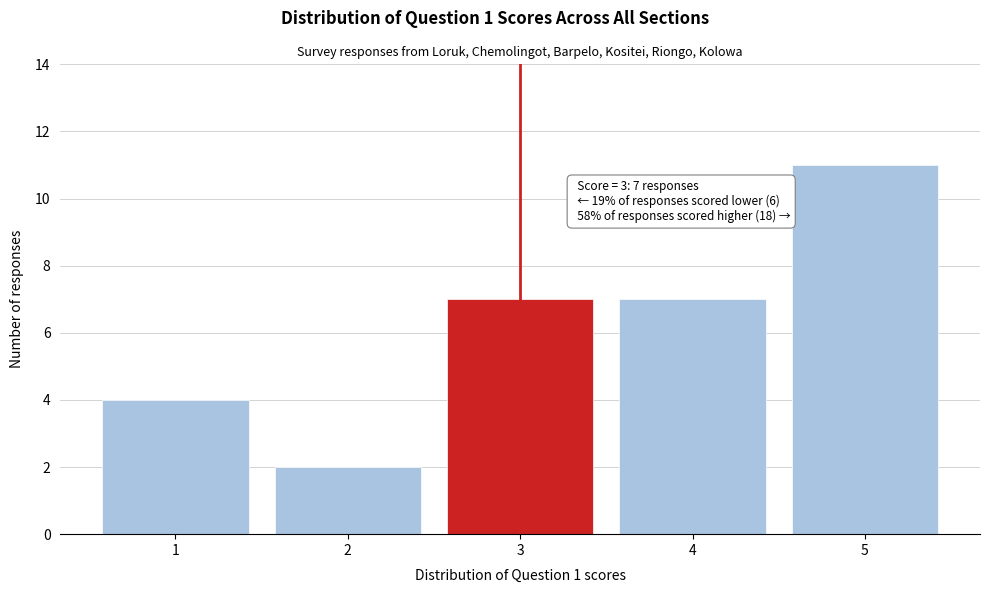

Which range on the x-axis has the tallest bar?

4.5 to 5.5